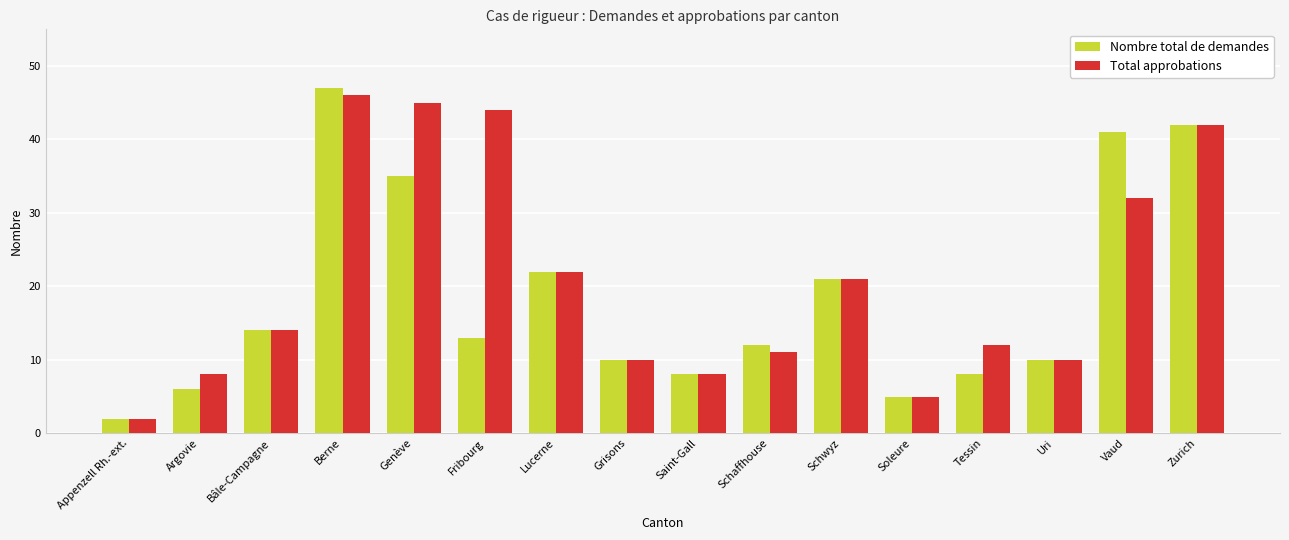

Which series has the largest range (max minus min)?

Nombre total de demandes